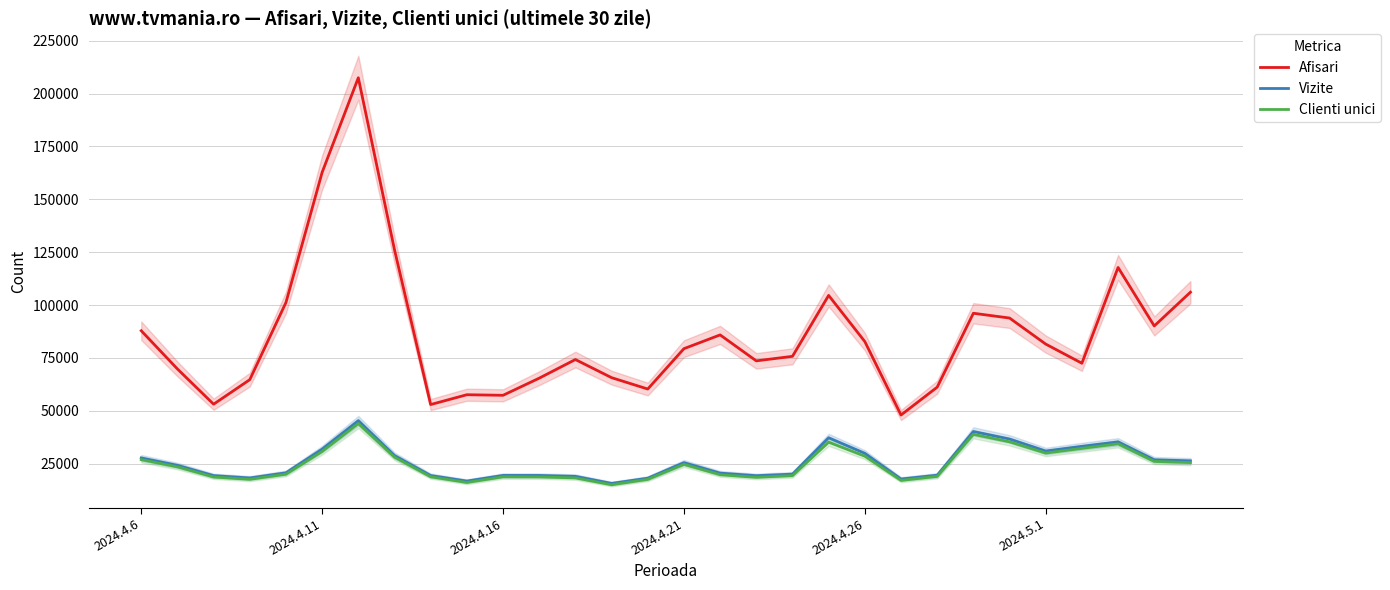

What is the total value across all series at 21?

82902